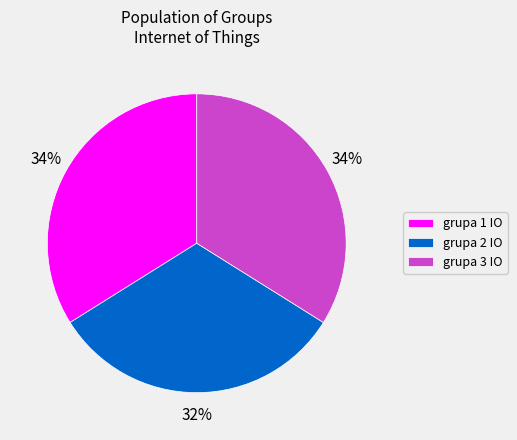

Which has a higher value, grupa 2 IO or grupa 3 IO?

grupa 3 IO